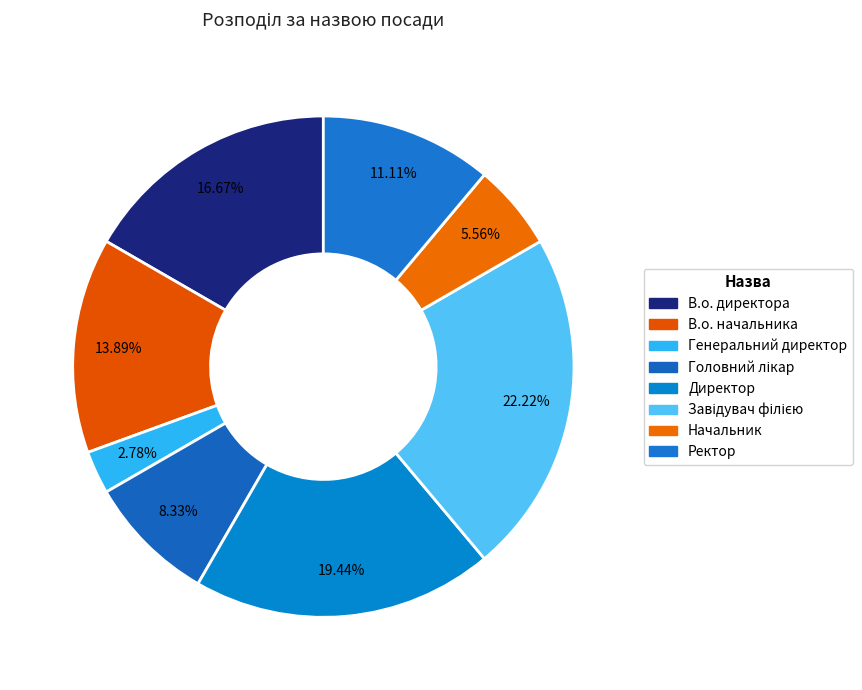

What percentage do Головний лікар and Завідувач філією together represent?

30.6%